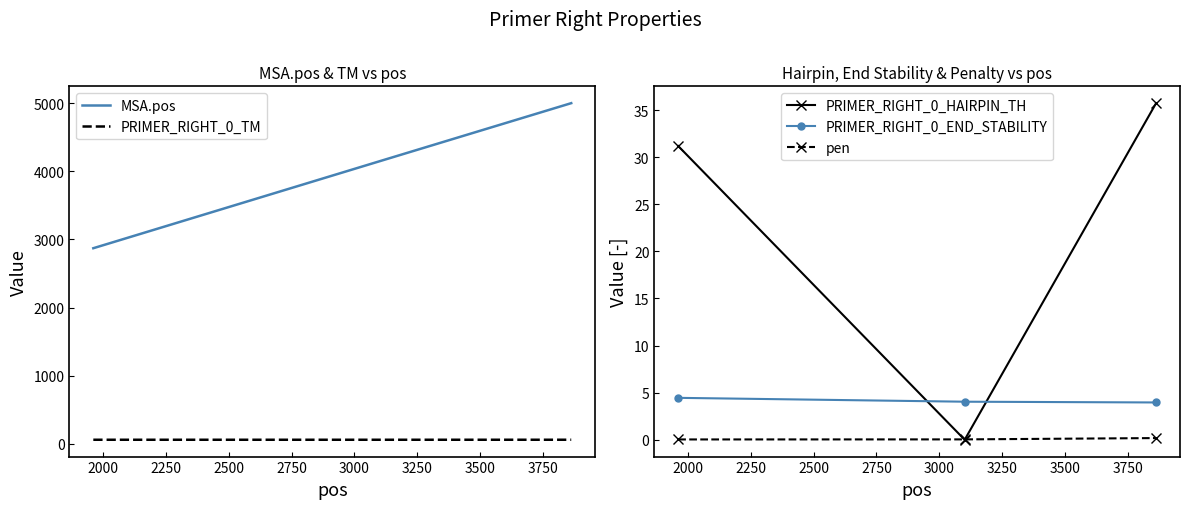

What is the maximum value for MSA.pos?

4998.0